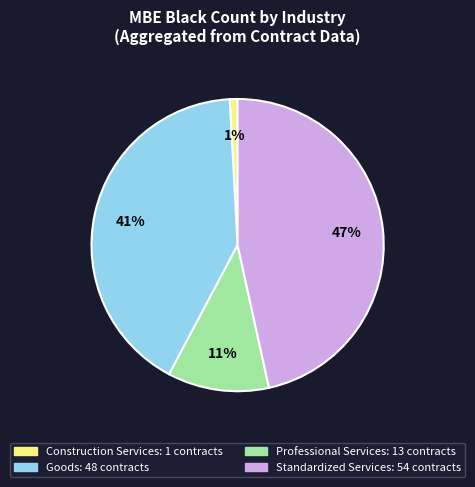

Is there any slice that represents more than half of the pie?

No